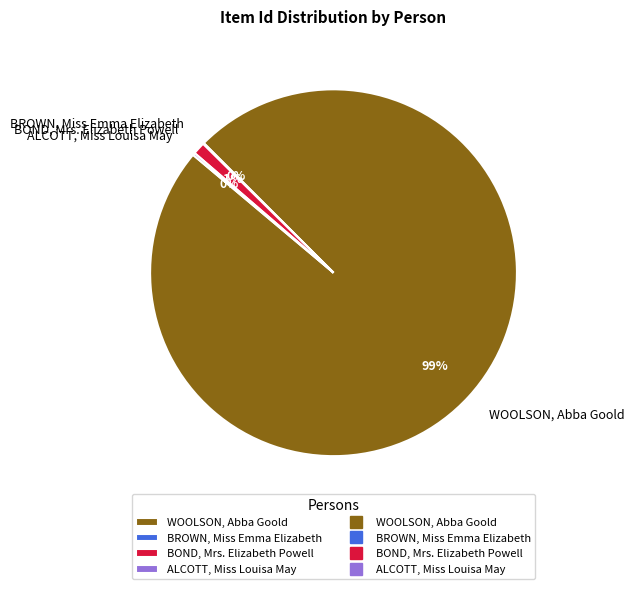

Is there any slice that represents more than half of the pie?

Yes